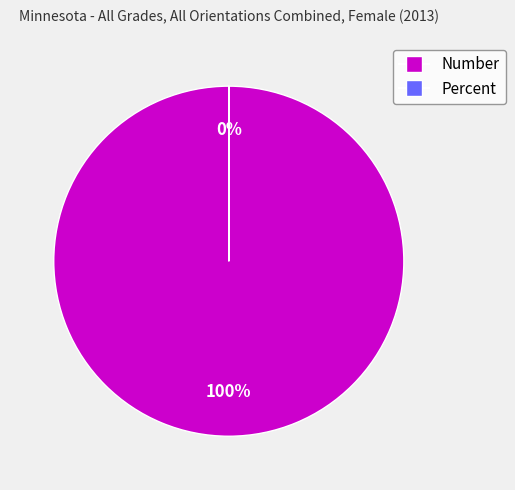

Rank the categories by value from lowest to highest.

Percent, Number